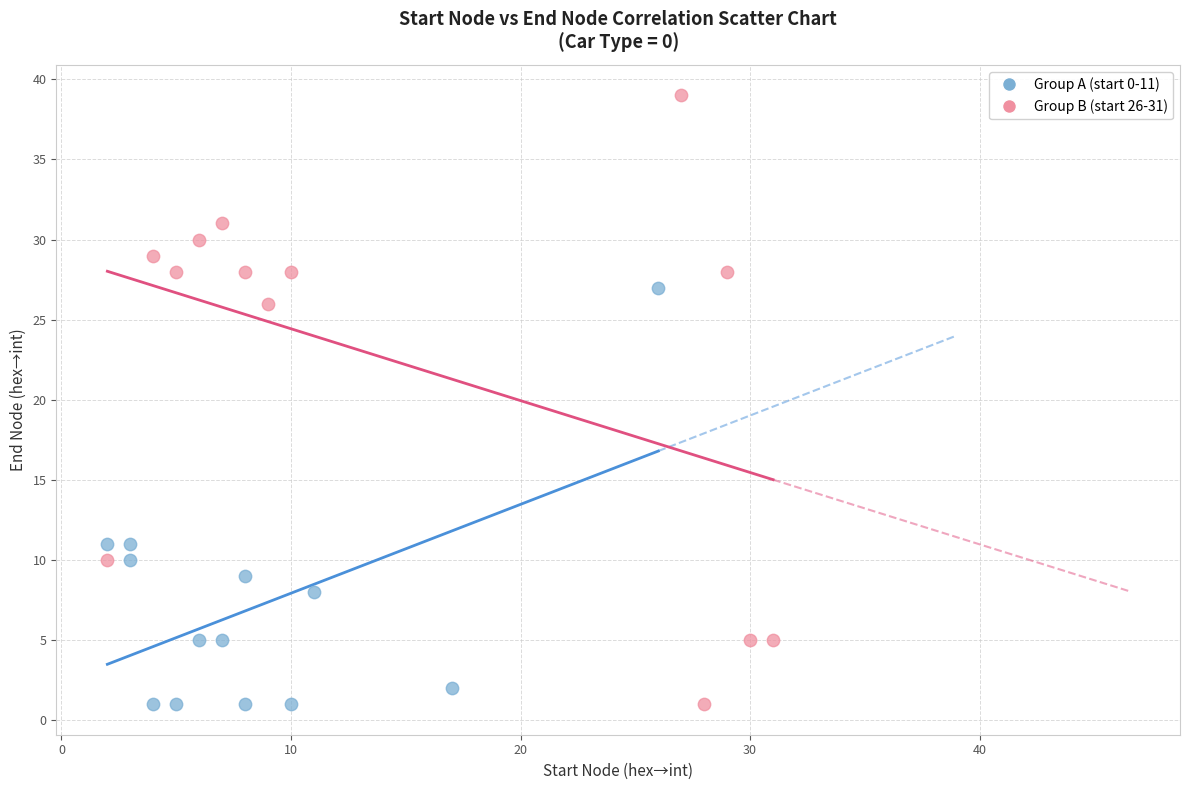

Which series contains the highest Y value?

Group B (start 26-31)